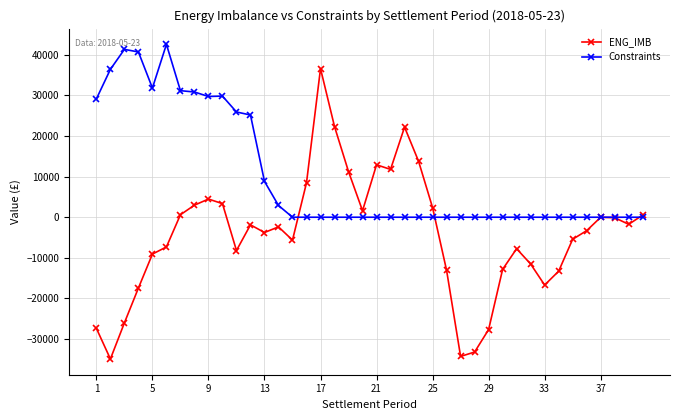

What is the difference between the second highest and minimum values in the ENG_IMB series?

57239.5